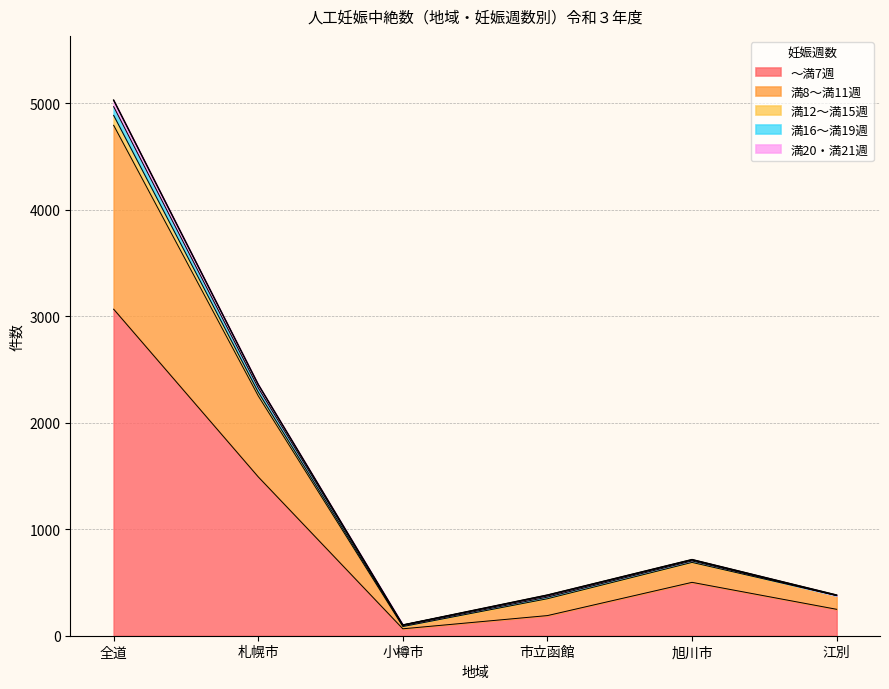

Which category has the lowest value in the ～満7週 series?

小樽市